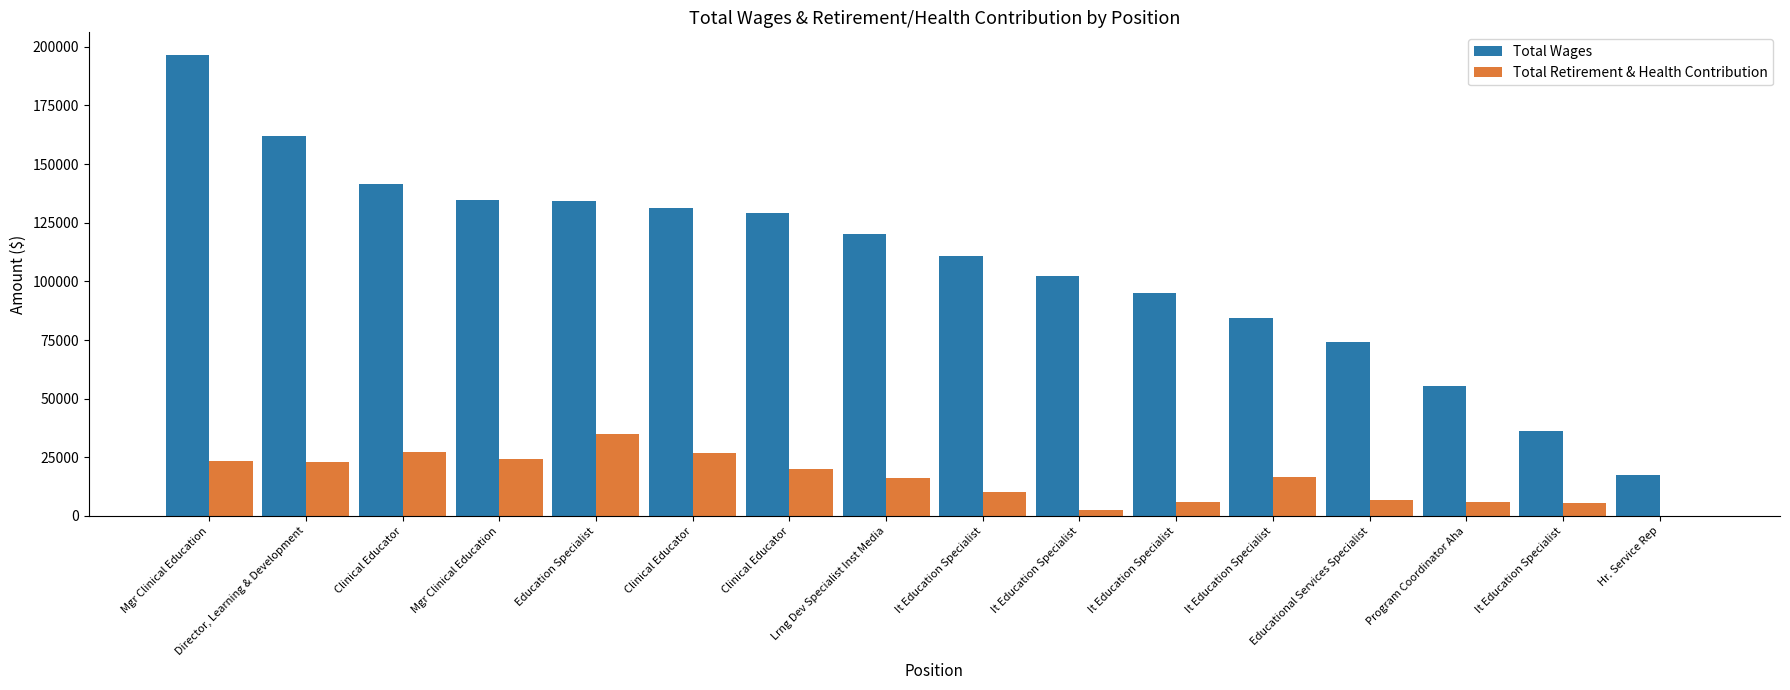

How many distinct data groups are displayed?

2